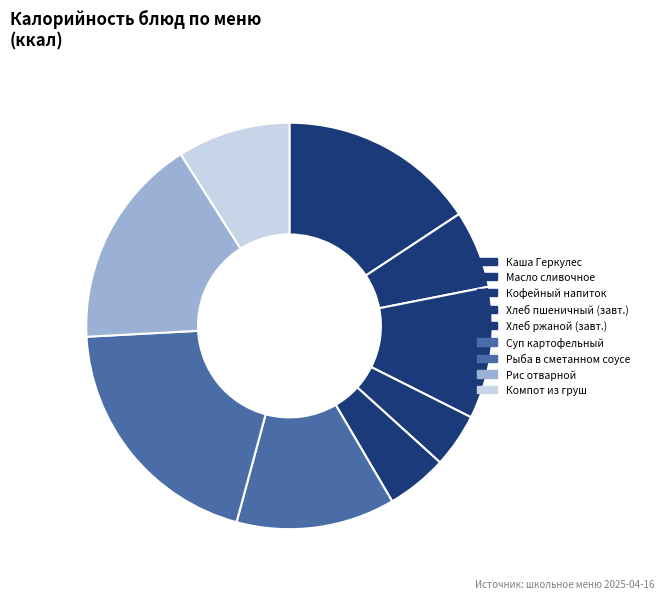

How many slices are in this pie chart?

9